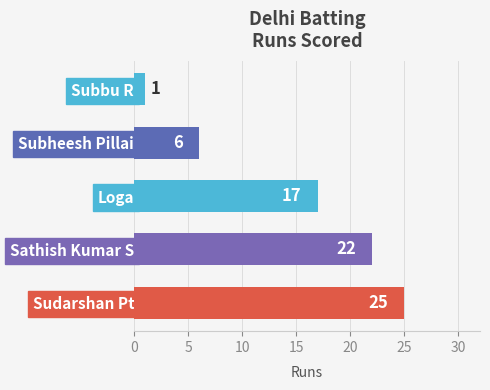

What is the difference between the second highest and minimum values?

21